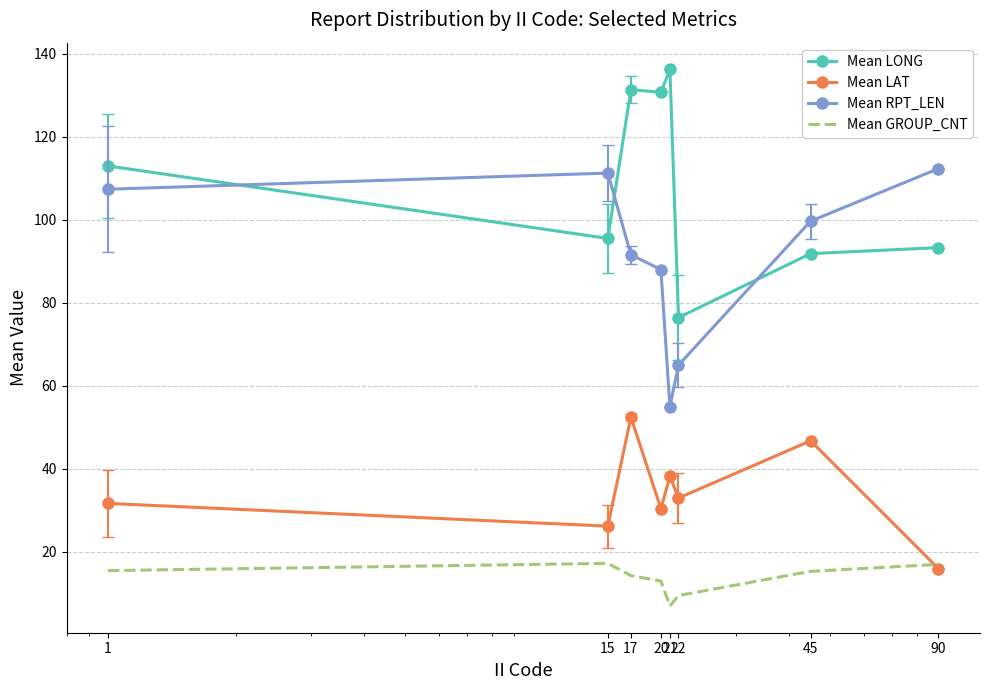

True or false: Mean RPT_LEN and Mean GROUP_CNT intersect in this chart.

False